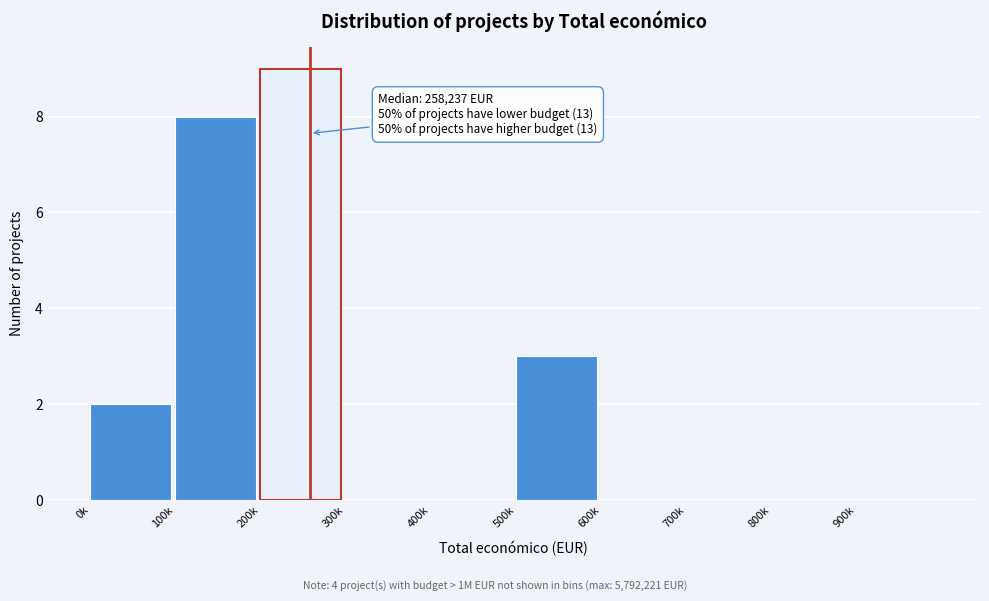

Reading left to right, list all the values displayed in this chart.

0k=2	100k=8	200k=9	300k=0	400k=0	500k=3	600k=0	700k=0	800k=0	900k=0